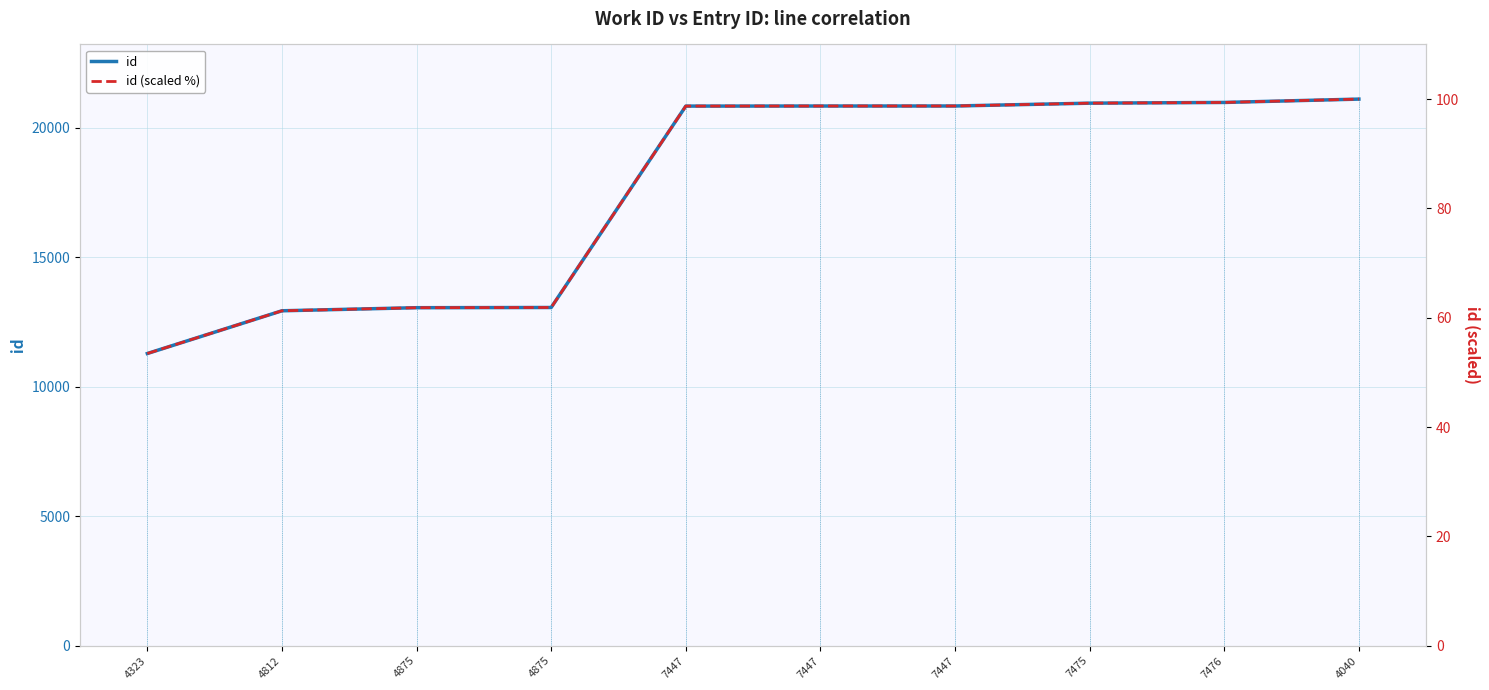

What is the label of the 3rd point from the right?

7475